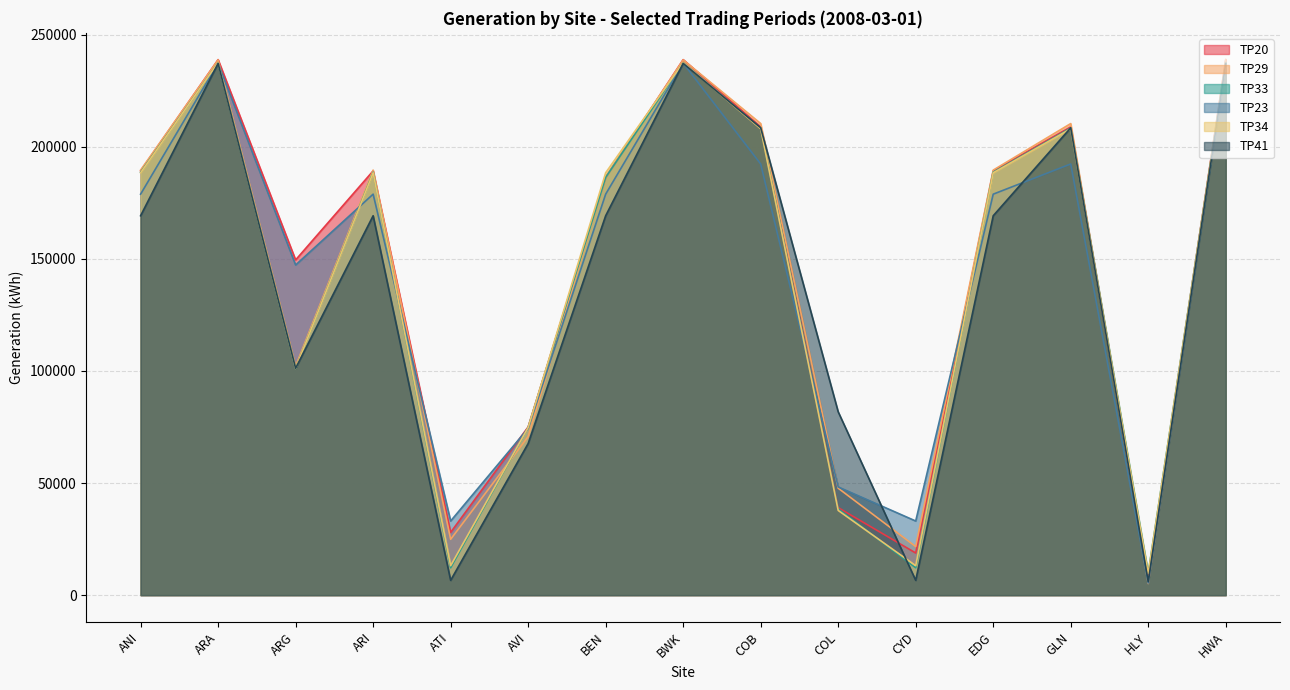

What are all the series names shown in the legend?

TP20, TP29, TP33, TP23, TP34, TP41